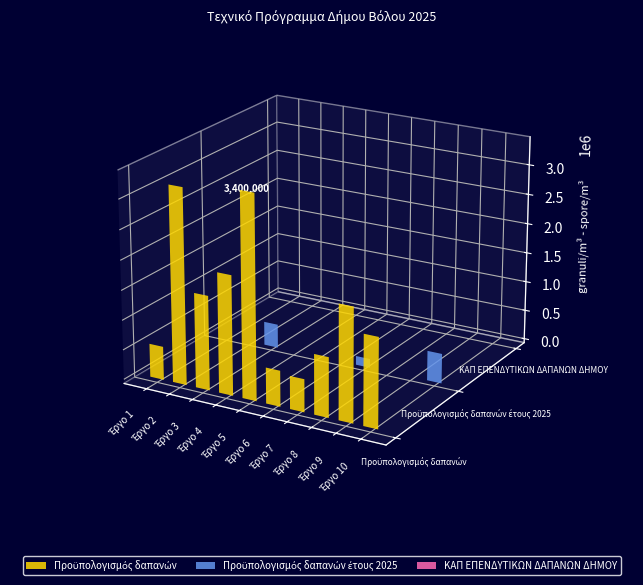

Which series has the widest spread of values?

Προϋπολογισμός δαπανών